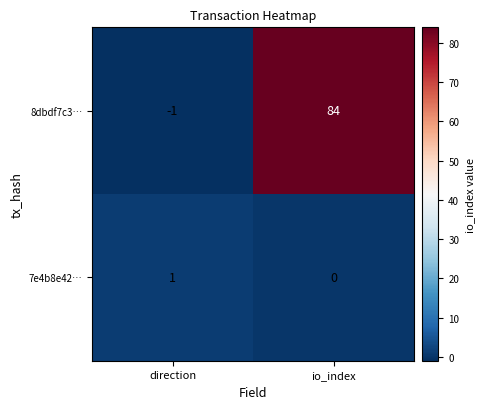

The 8dbdf7c3… series shows 84 at io_index. True or false?

True